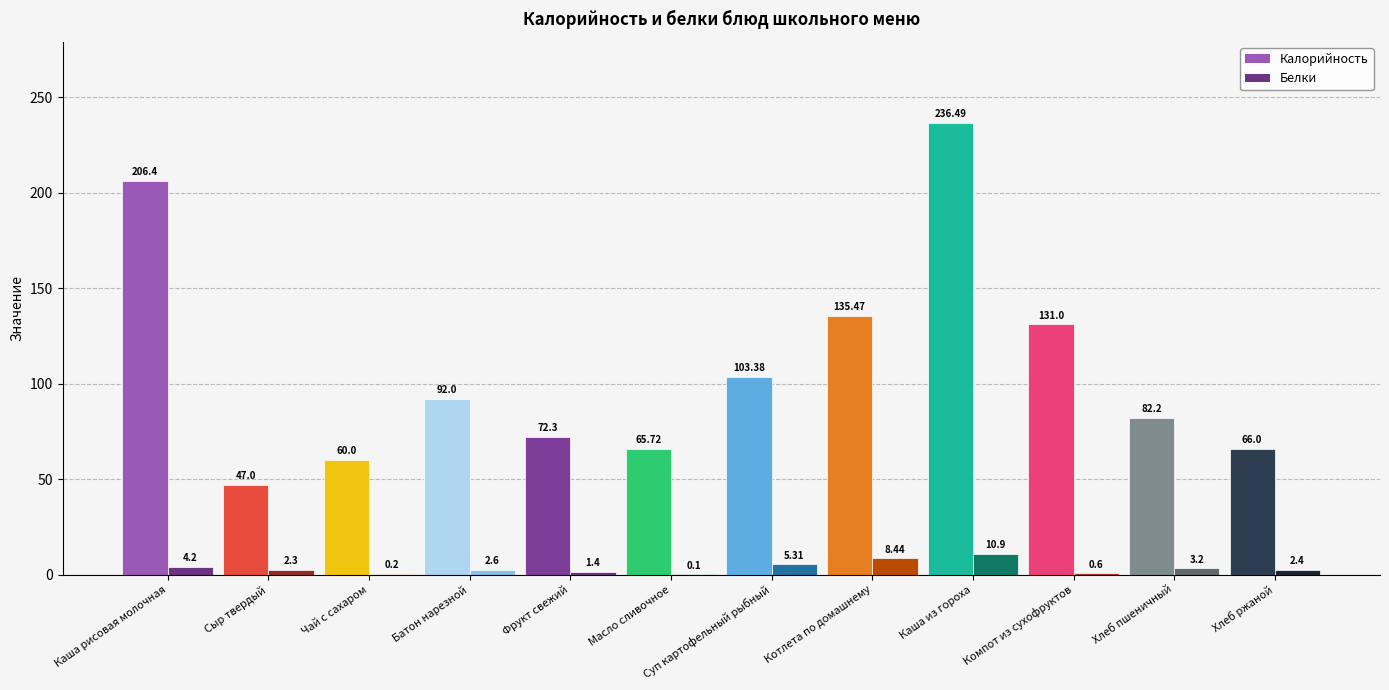

At which label is Калорийность closest to 141?

Котлета по домашнему